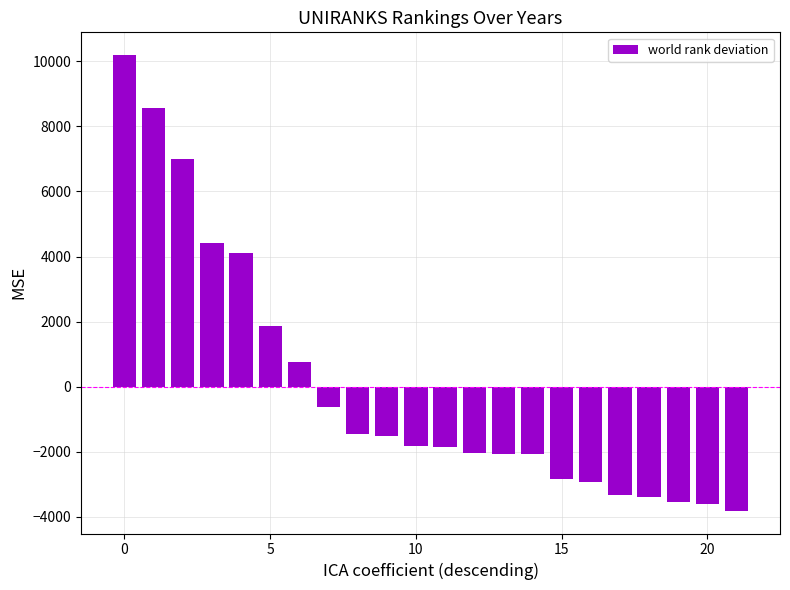

What is the value of the 20th bar from the left?

-3551.4